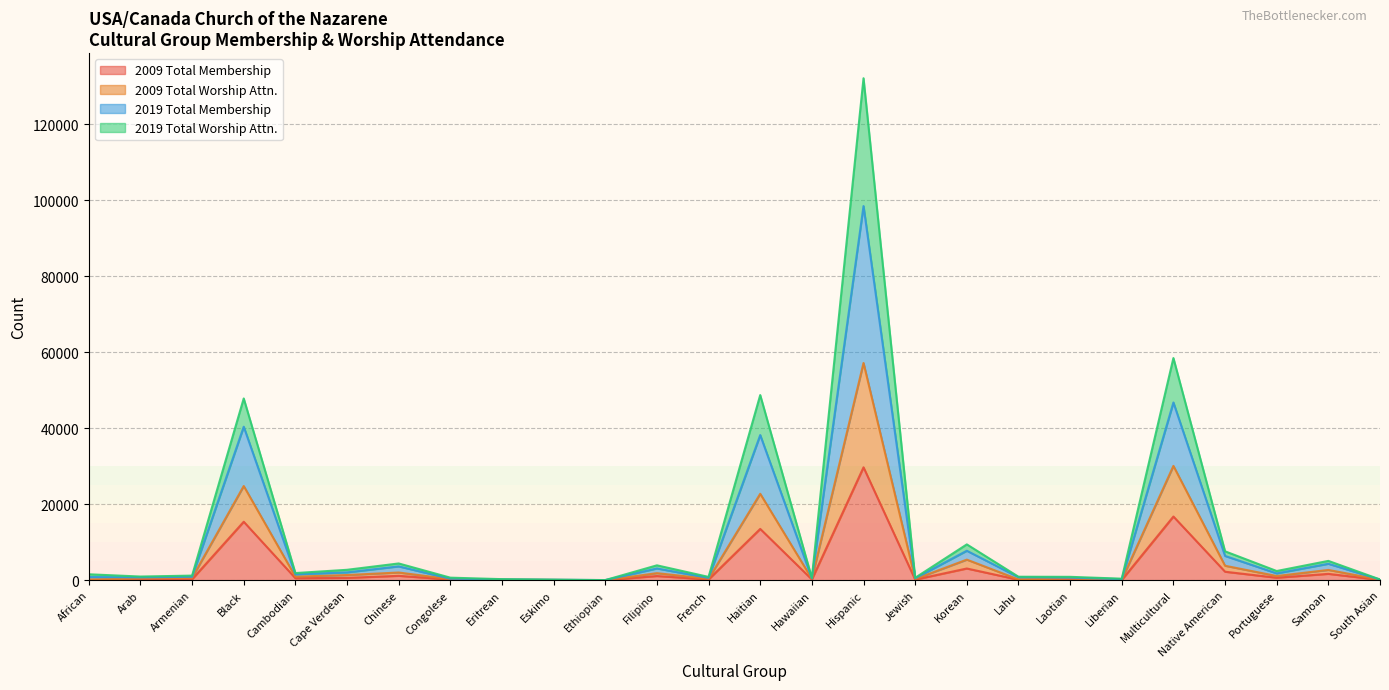

True or false: 2009 Total Worship Attn. and 2019 Total Membership intersect in this chart.

False